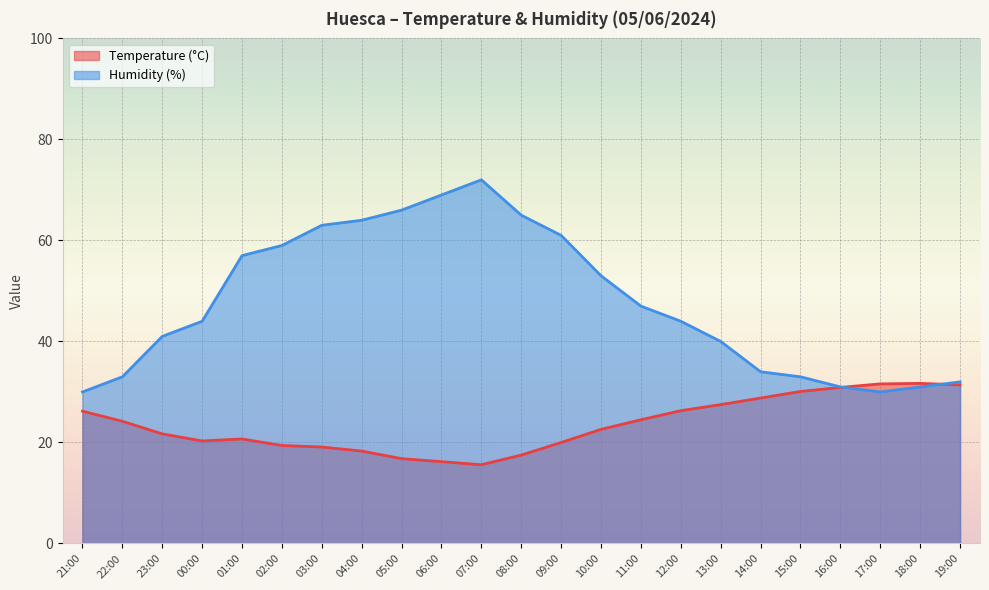

What is the label of the 3rd point from the left?

23:00